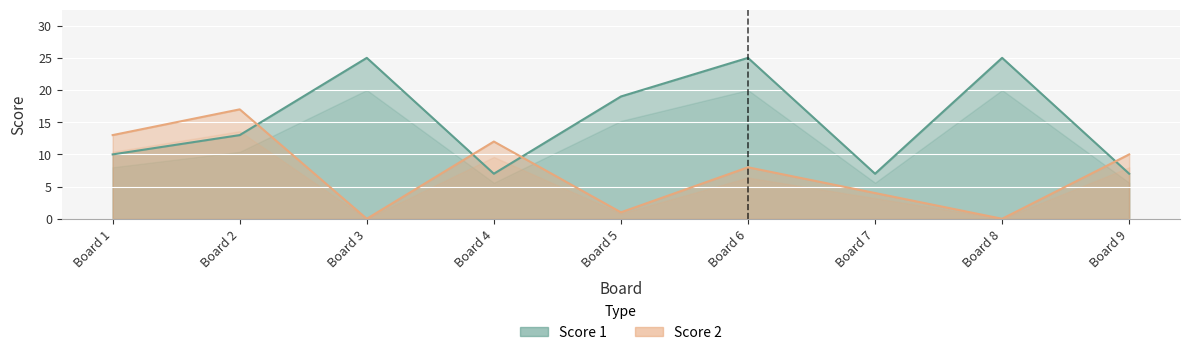

Which label corresponds to the smallest value in the chart?

Board 3